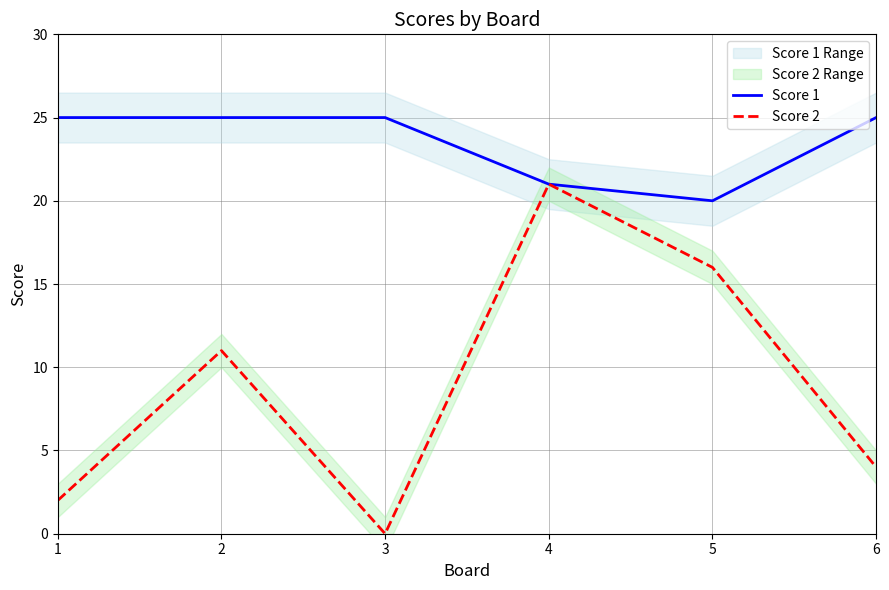

Reading right to left, what are all the values shown in this chart?

Score 1: 6=25	5=20	4=21	3=25	2=25	1=25
Score 2: 6=4	5=16	4=21	3=0	2=11	1=2